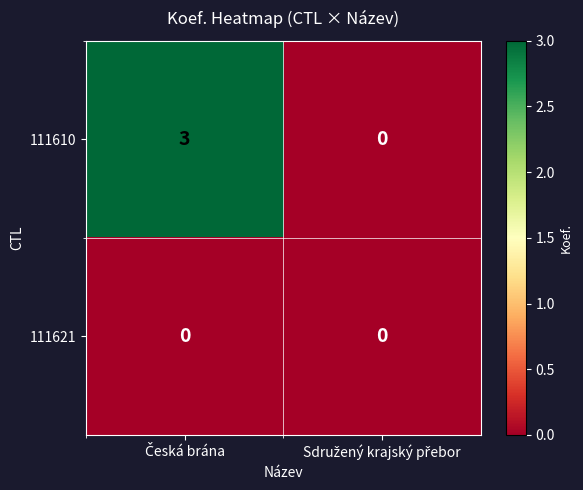

What is the sum of all 111610 values?

3